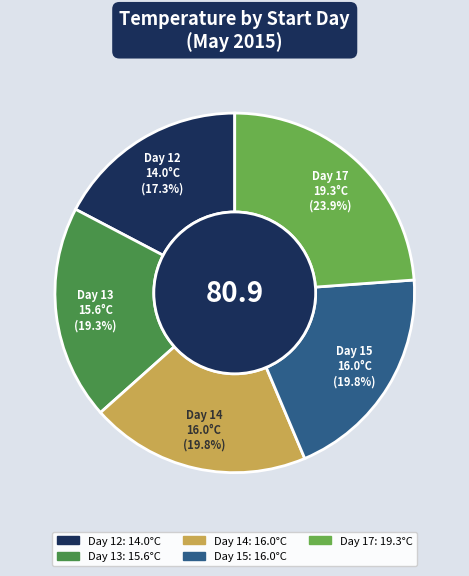

What percentage is NOT represented by Day 17?

76.1%